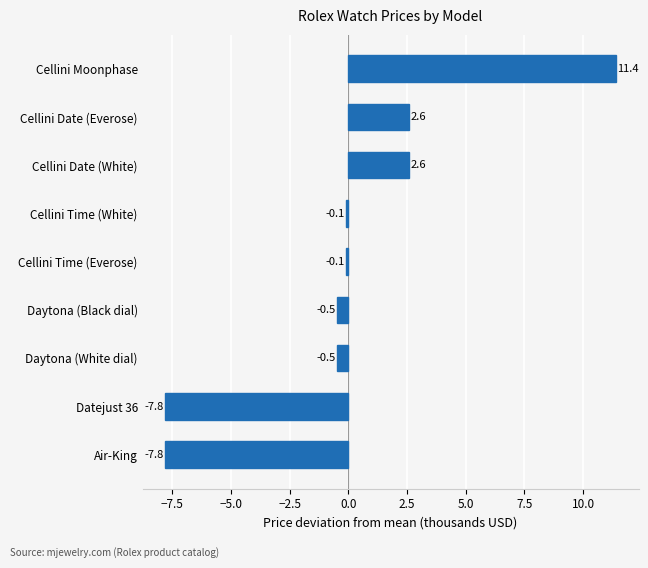

How many data points are less than 0?

6